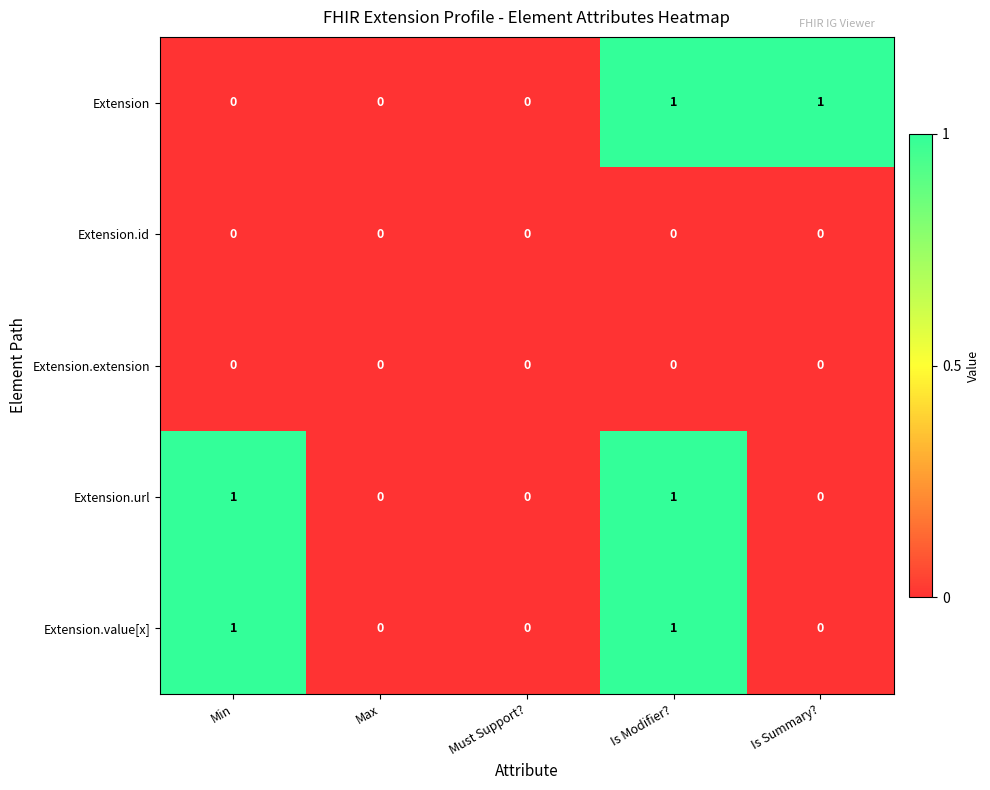

How many Extension.value[x] values are between 0 and 1?

5